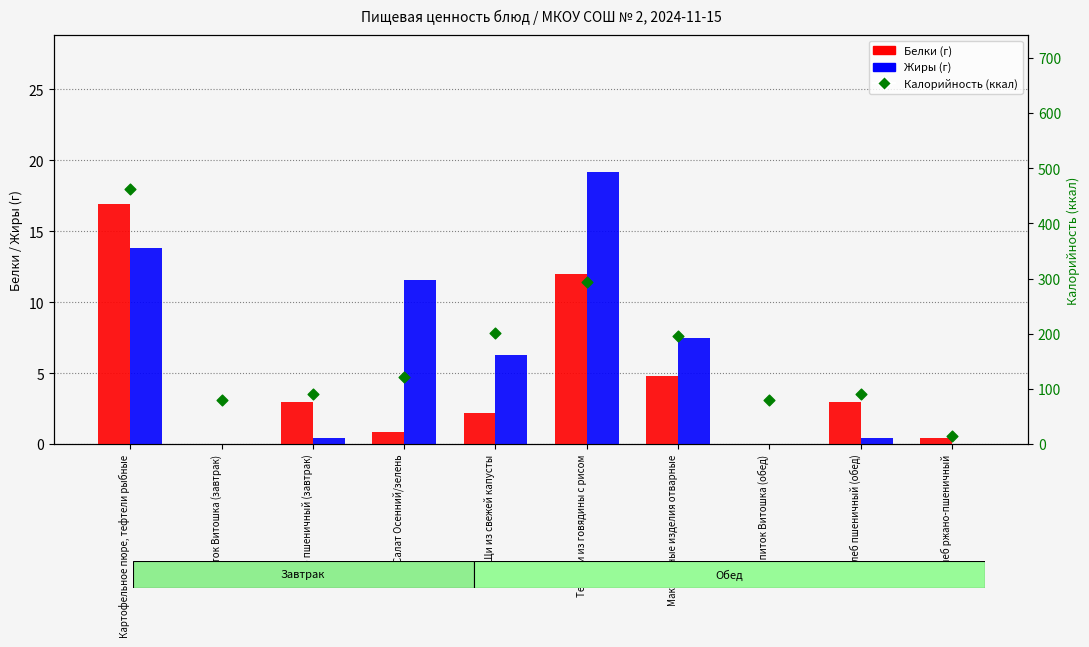

Which series reaches the maximum Y coordinate?

Калорийность (ккал)